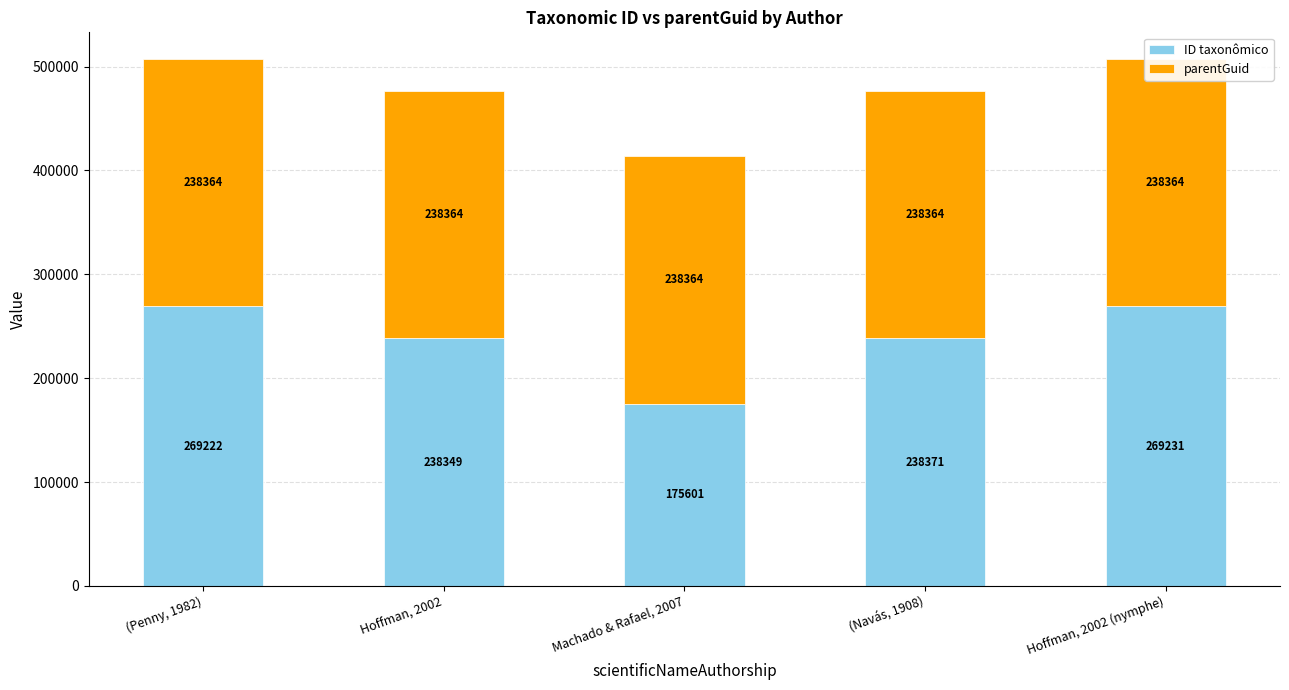

Where does the ID taxonômico series first go above 238371?

(Penny, 1982)